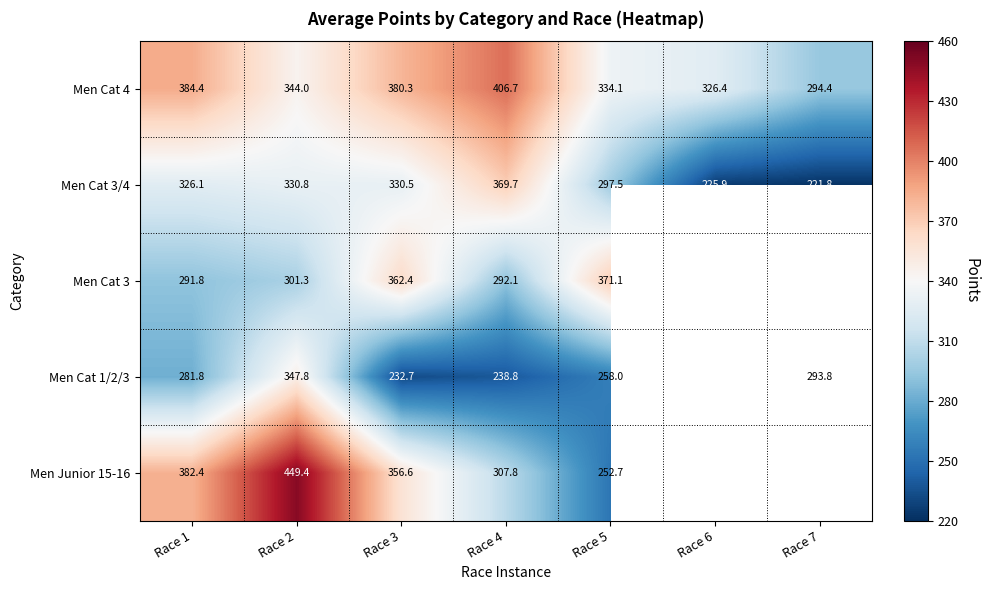

What is the smallest value displayed?

221.8